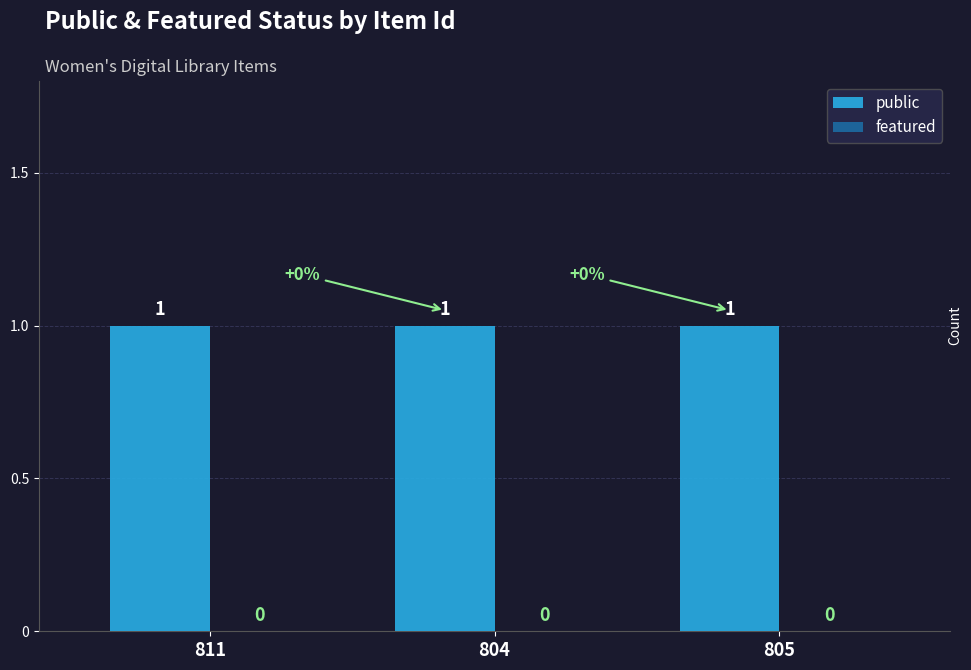

What position from the left is 811?

1